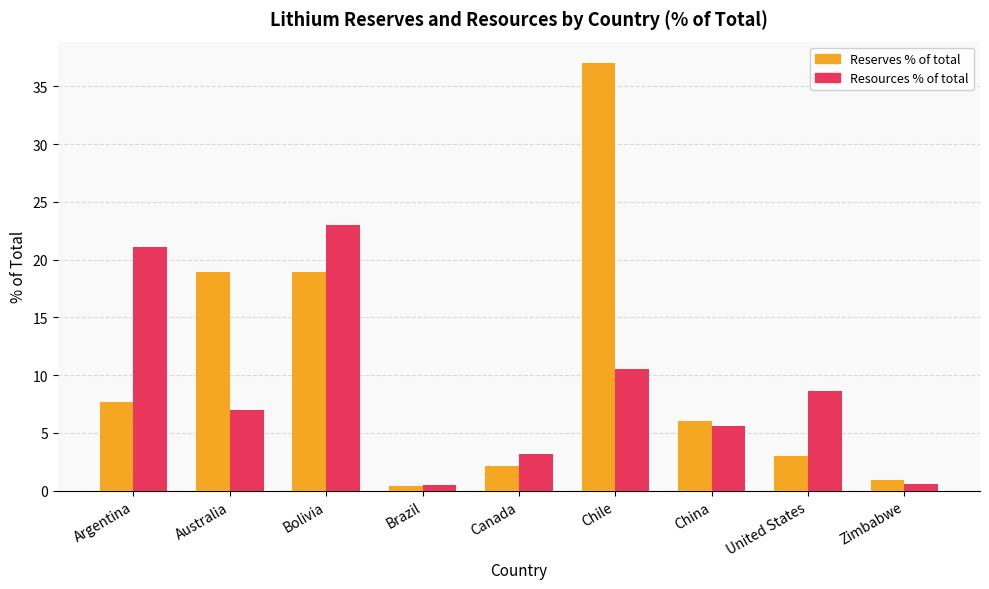

Reading left to right, extract all data points from this chart.

Reserves % of total: Argentina=7.6	Australia=18.9	Bolivia=18.9	Brazil=0.4	Canada=2.1	Chile=37.0	China=6.0	United States=3.0	Zimbabwe=0.9
Resources % of total: Argentina=21.1	Australia=7.0	Bolivia=23.0	Brazil=0.5	Canada=3.2	Chile=10.5	China=5.6	United States=8.6	Zimbabwe=0.5